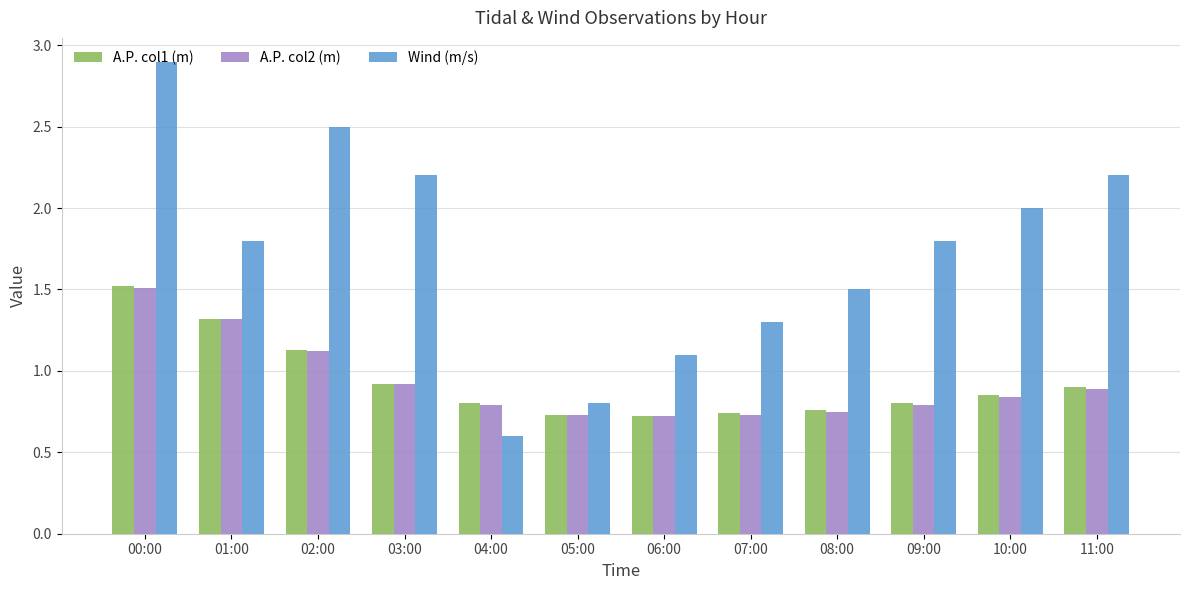

At which category is the sum across all series the highest?

00:00